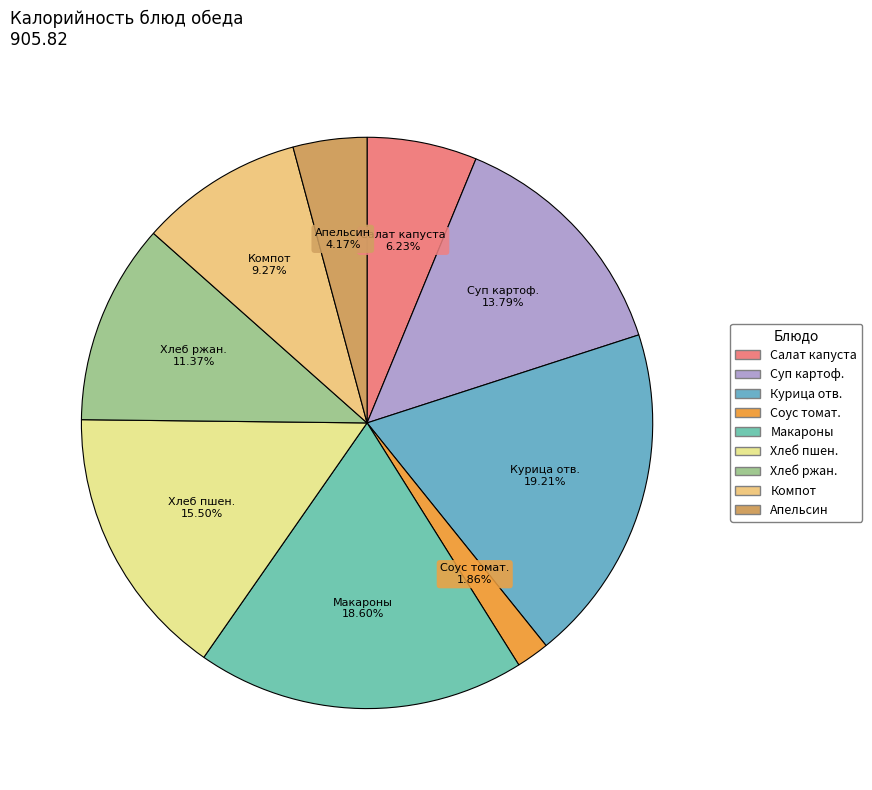

How many slices are in this pie chart?

9